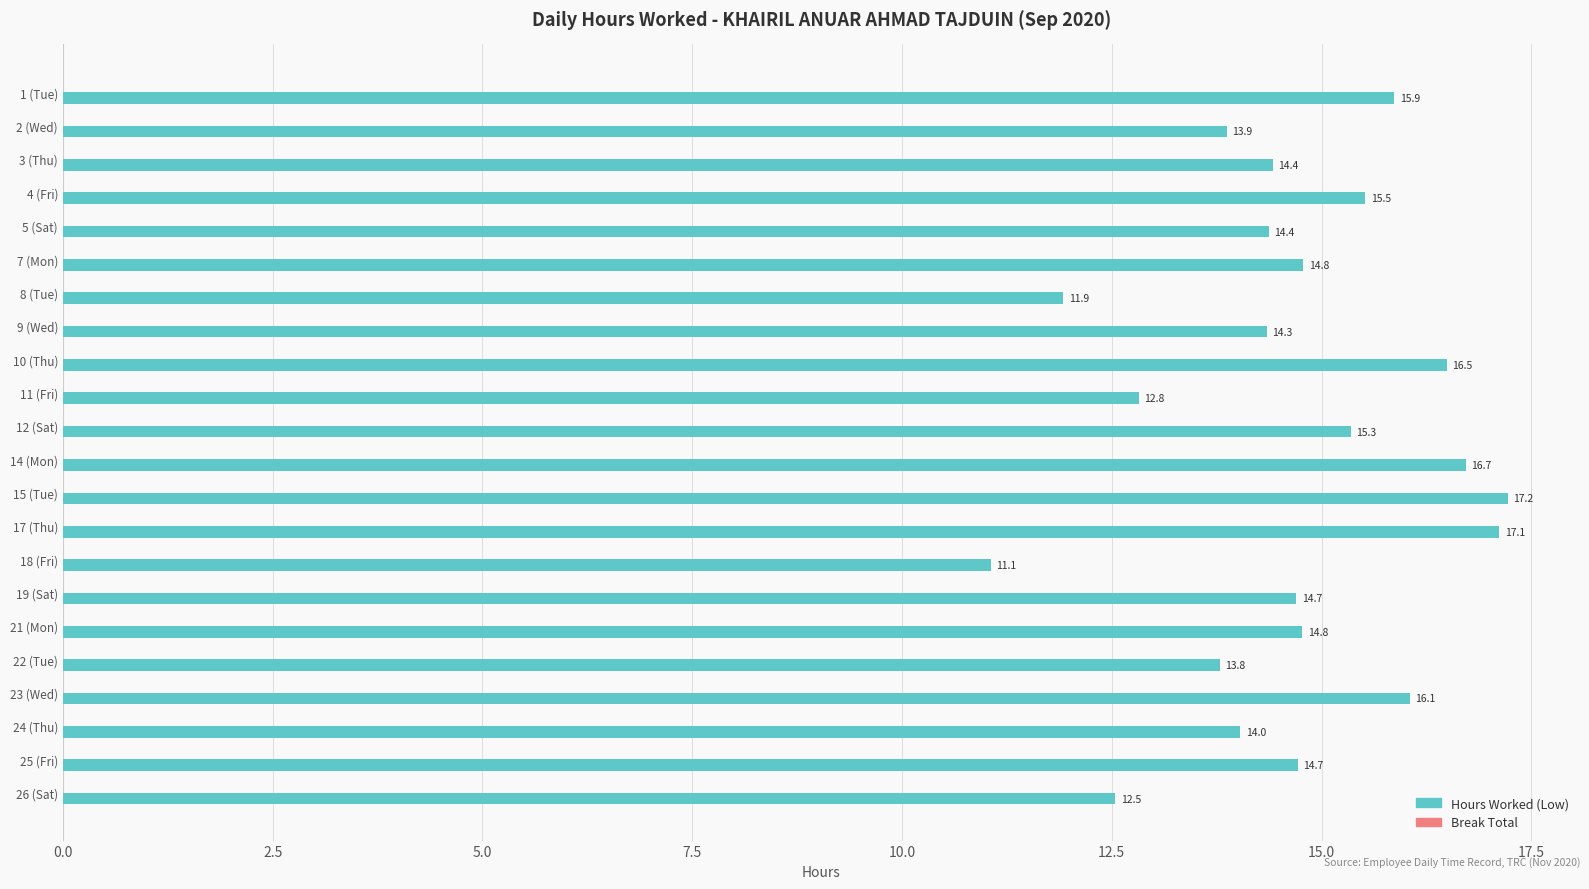

What is the difference between the values at 19 (Sat) and 8 (Tue)?

2.8